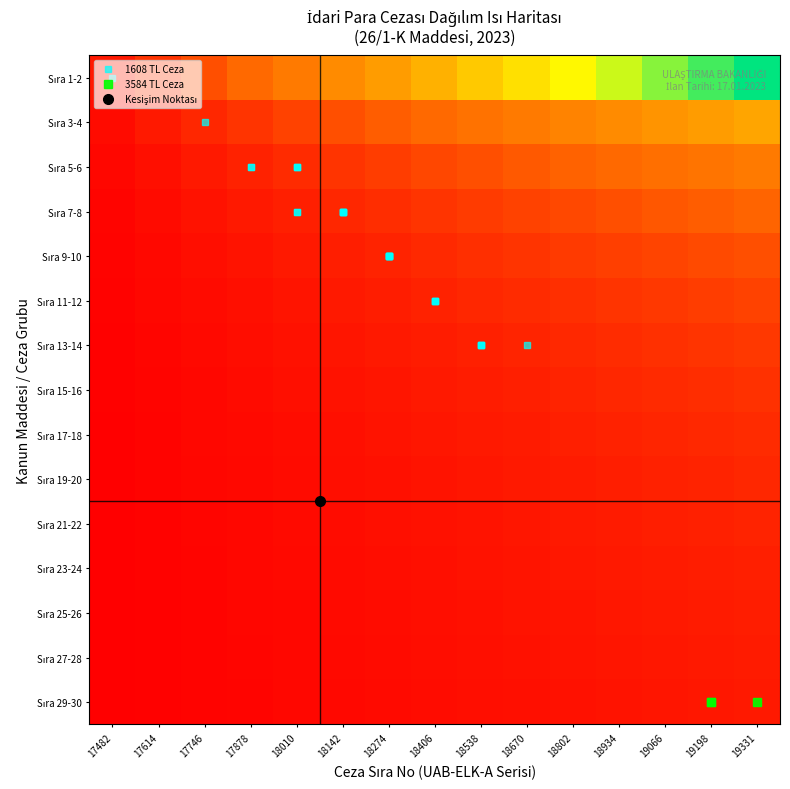

Between 17614 and 18934, which is larger?

18934